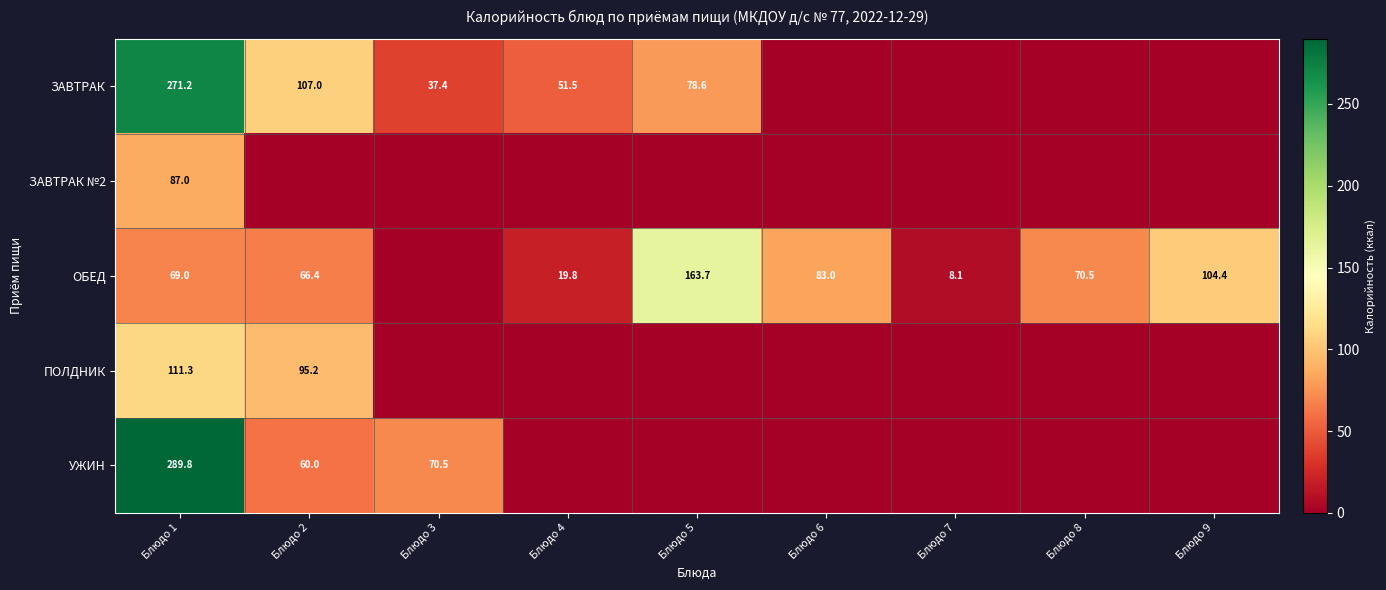

What is the difference between the ОБЕД values at Блюдо 8 and Блюдо 5?

93.2